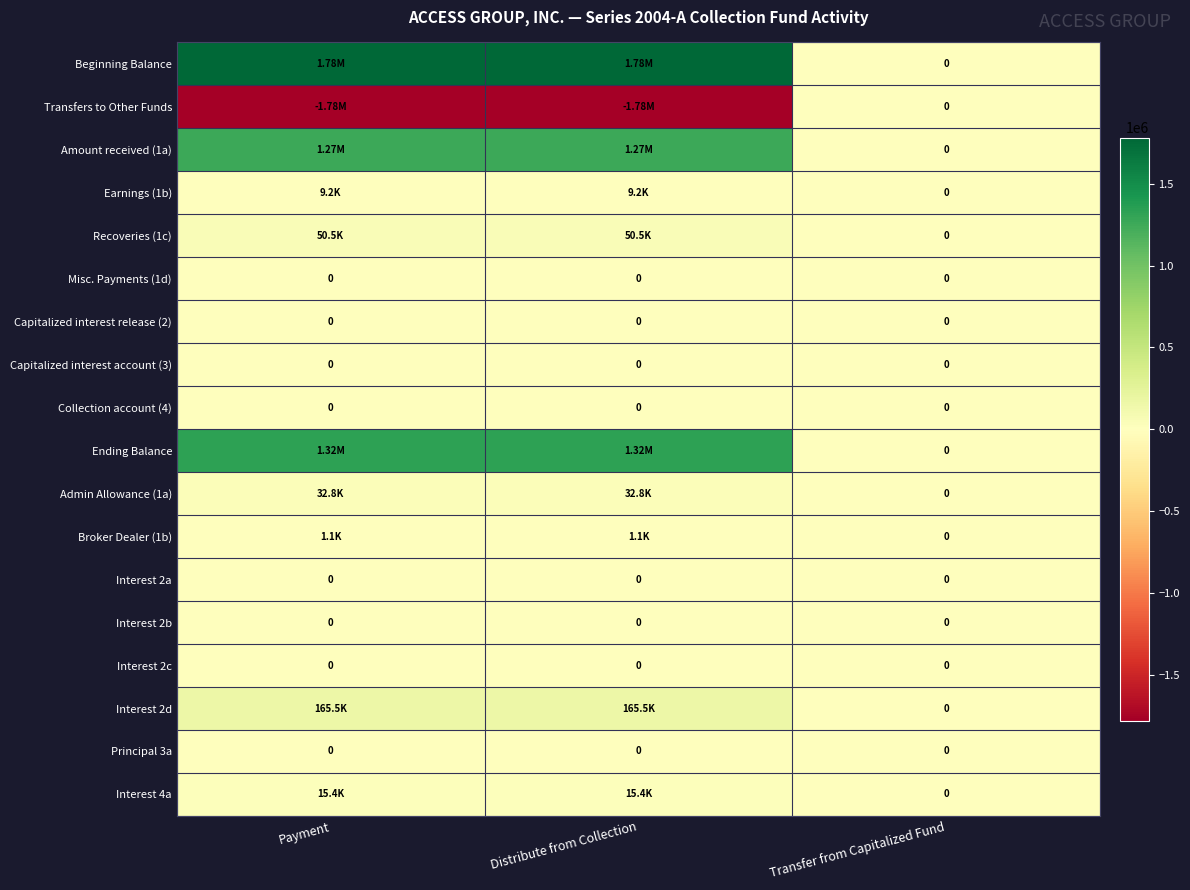

How many categories are shown in the chart?

3